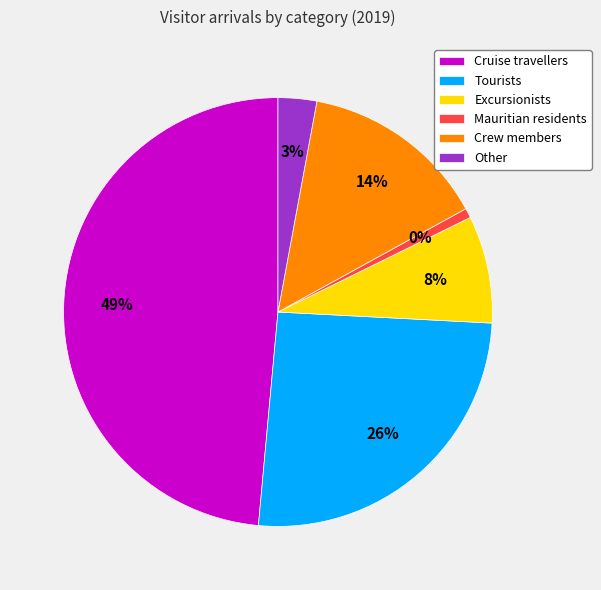

Does Tourists represent more than half of the total?

No